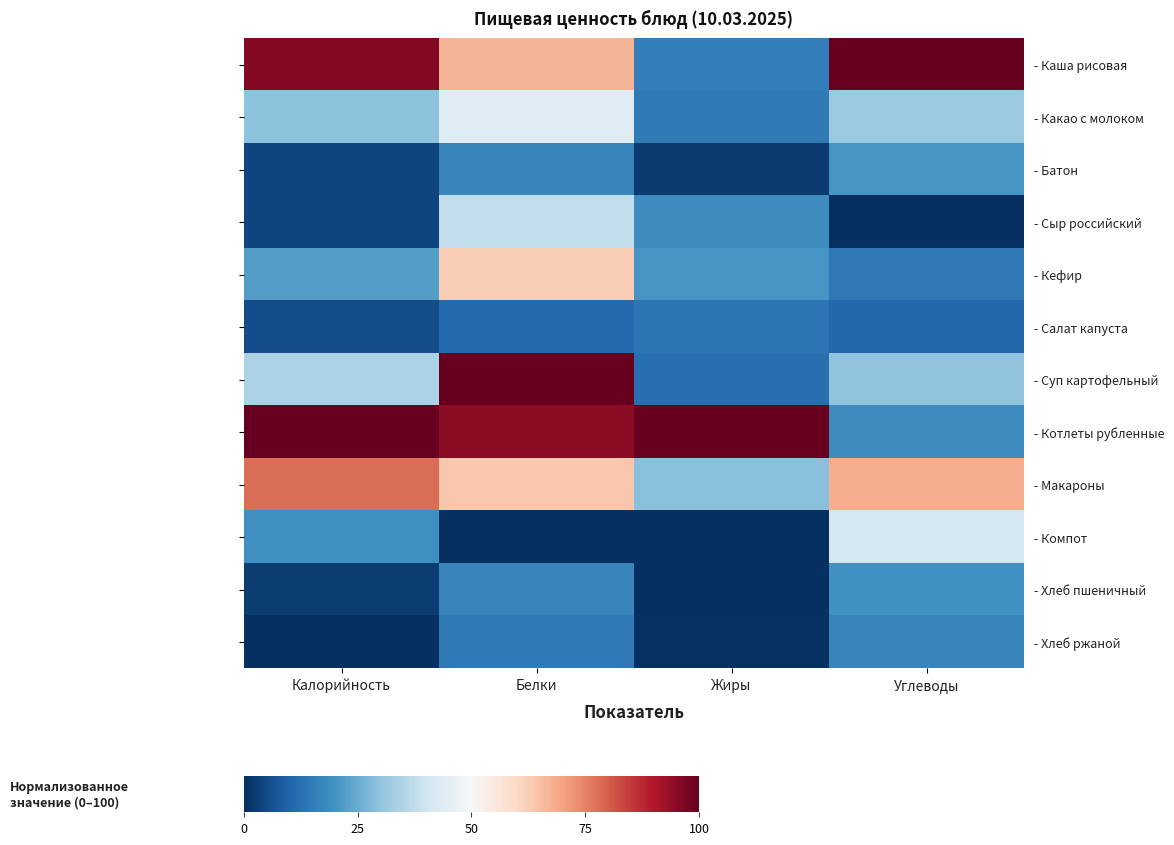

What is the difference between the maximum and minimum values in the - Салат капуста series?

7.7